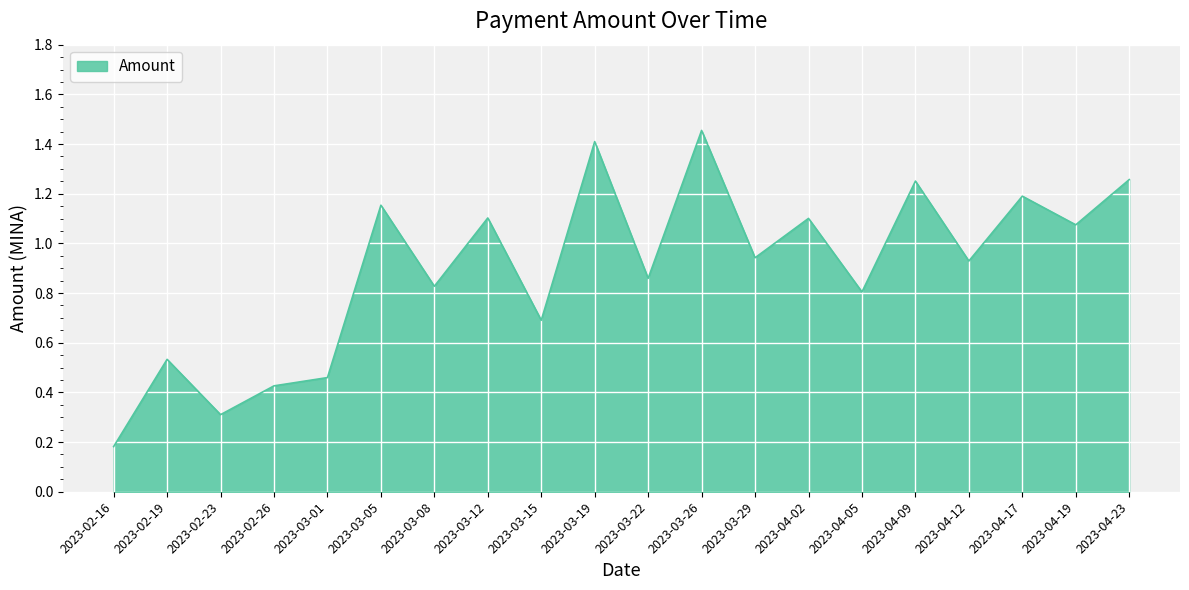

Which label corresponds to the largest value in the chart?

2023-03-26